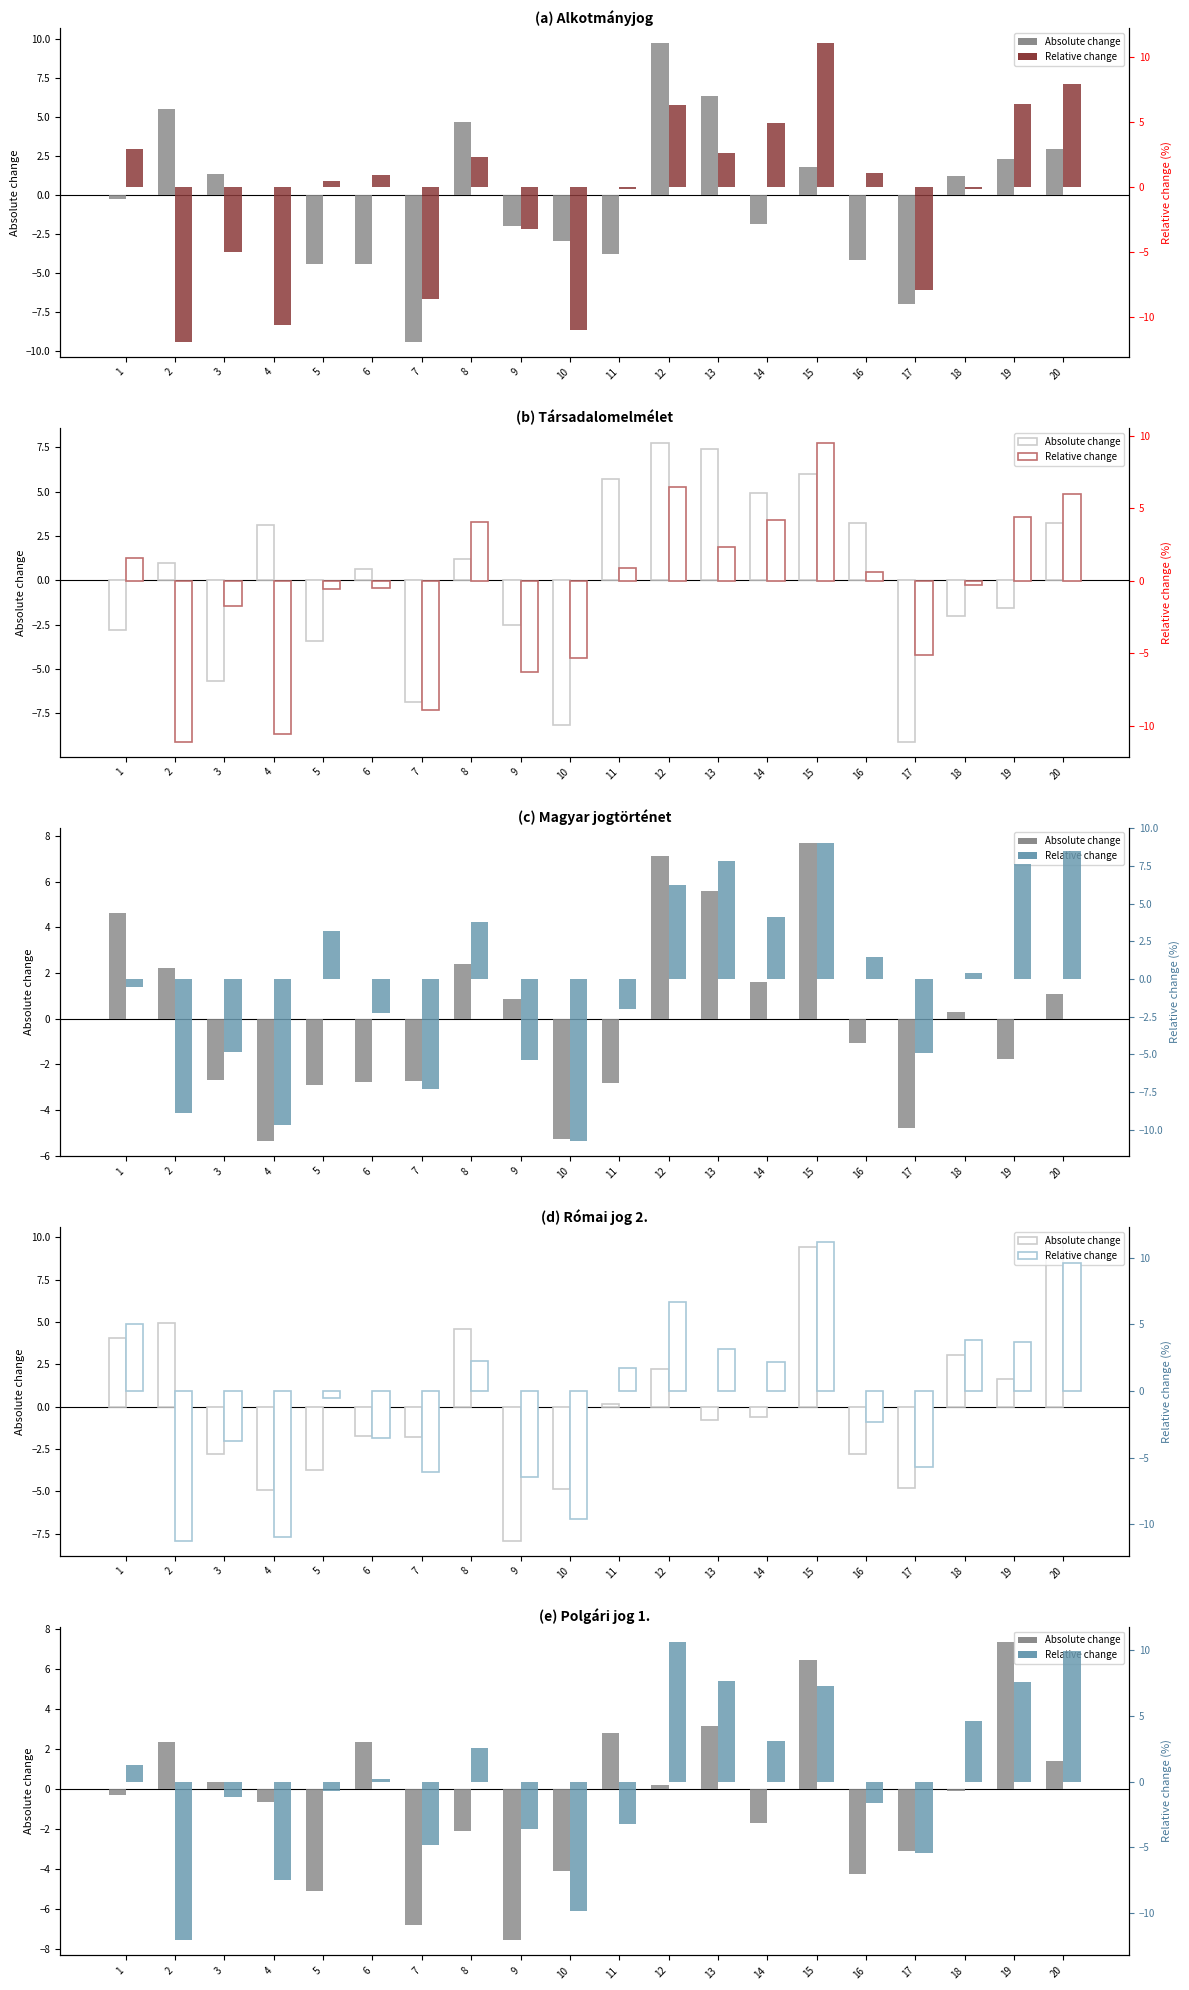

Where is Relative change nearest to the value 0?

6